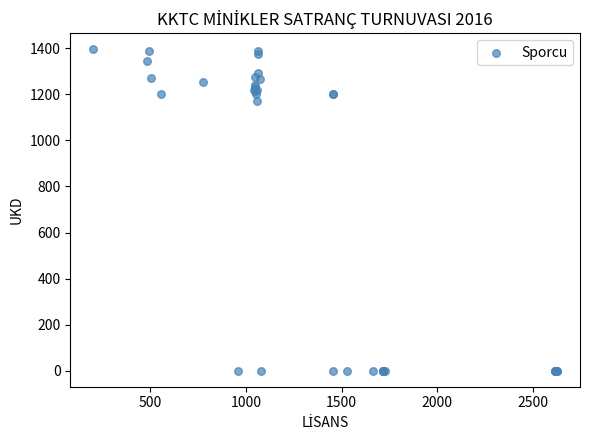

What Y value in the scatter plot is closest to 698?

1170